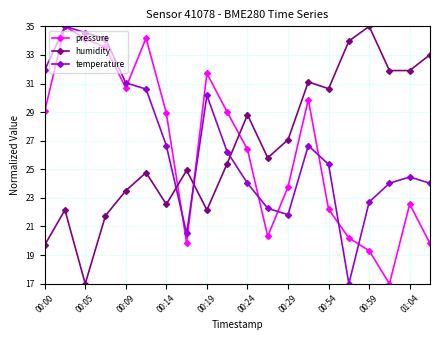

What is the average value of the pressure series?

26.4